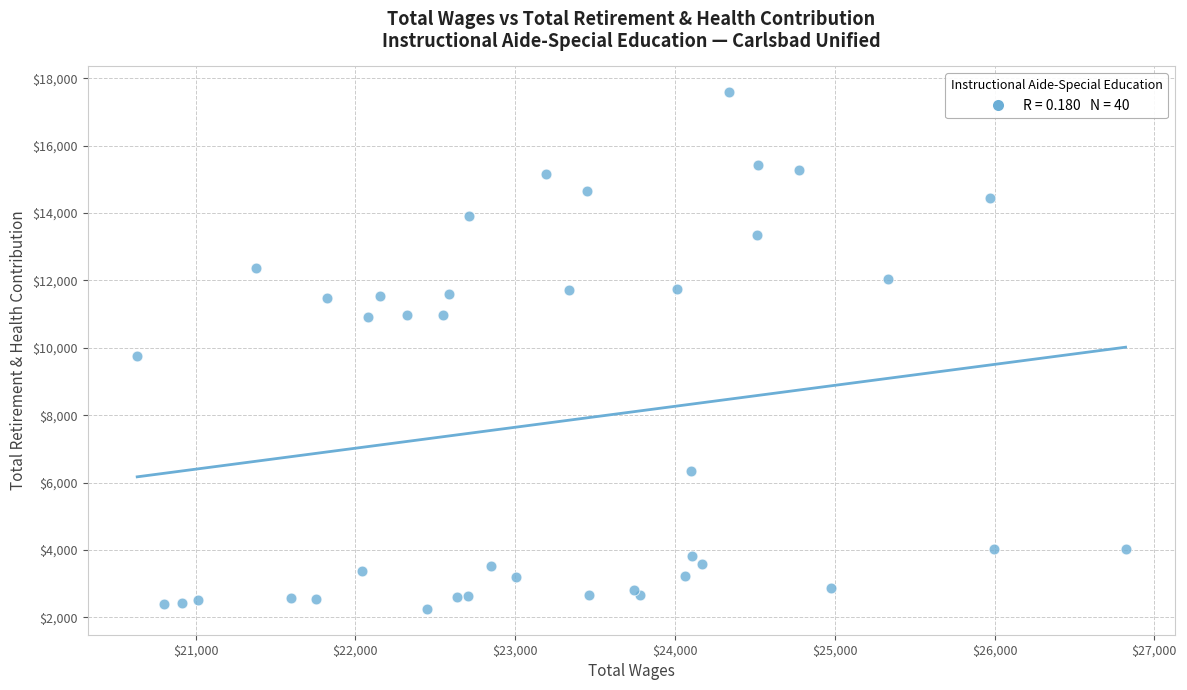

What Y value in the scatter plot is closest to 9917?

9742.6